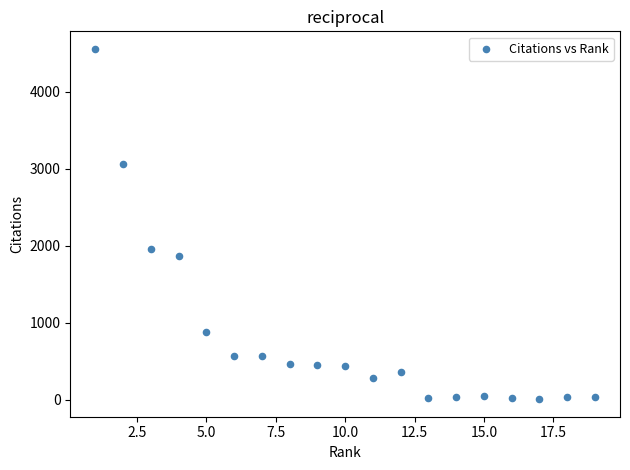

What Y value in the scatter plot is closest to 2279?

1951